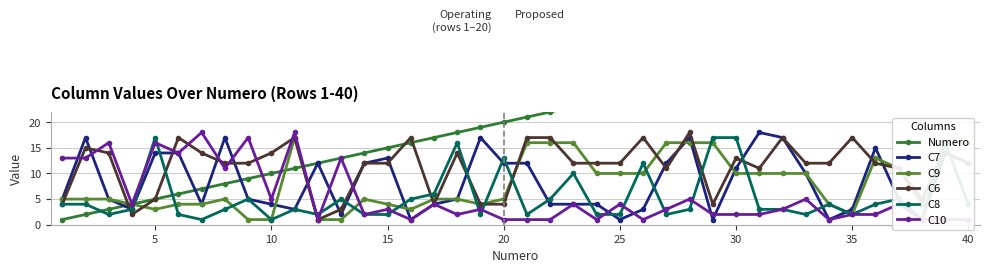

True or false: C9 has more than 1 interior local peaks.

True